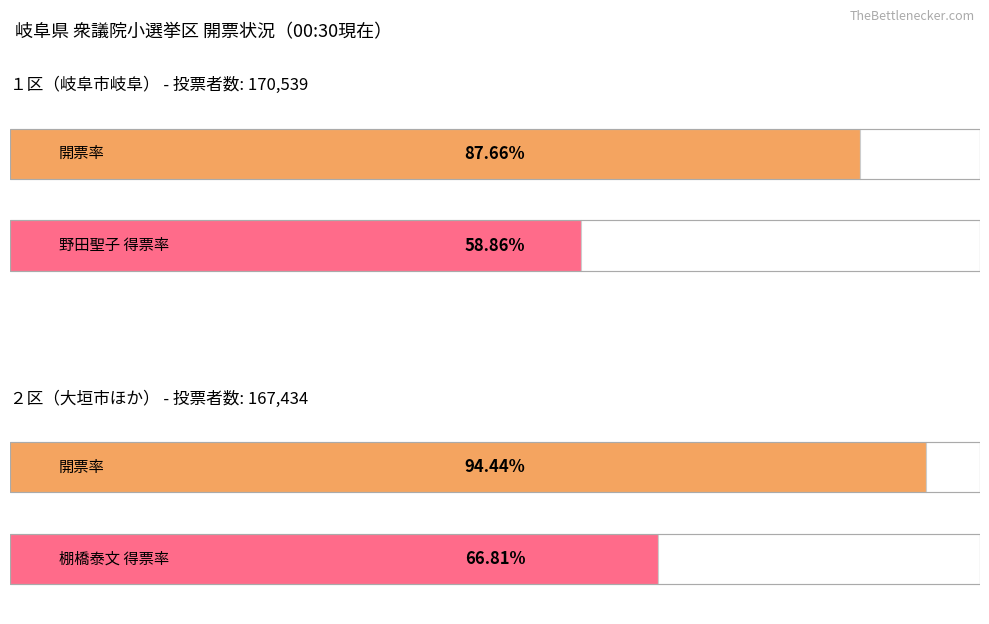

Are the bars horizontal?

Yes